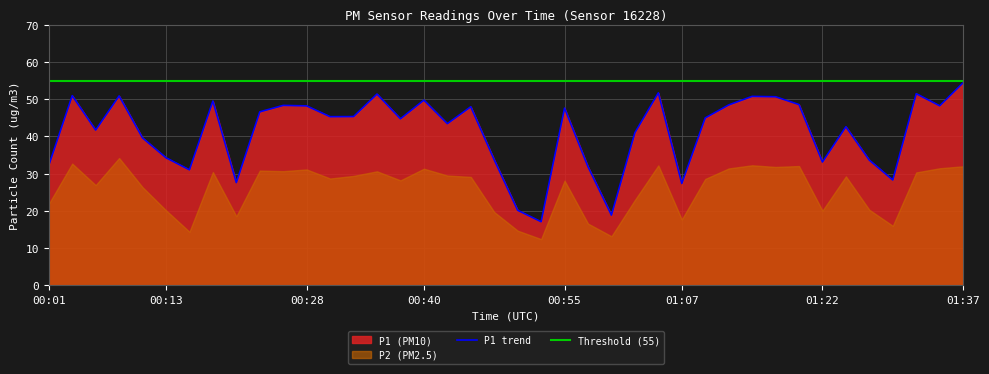

What is the difference between the values at 00:21 and 00:35?

23.8